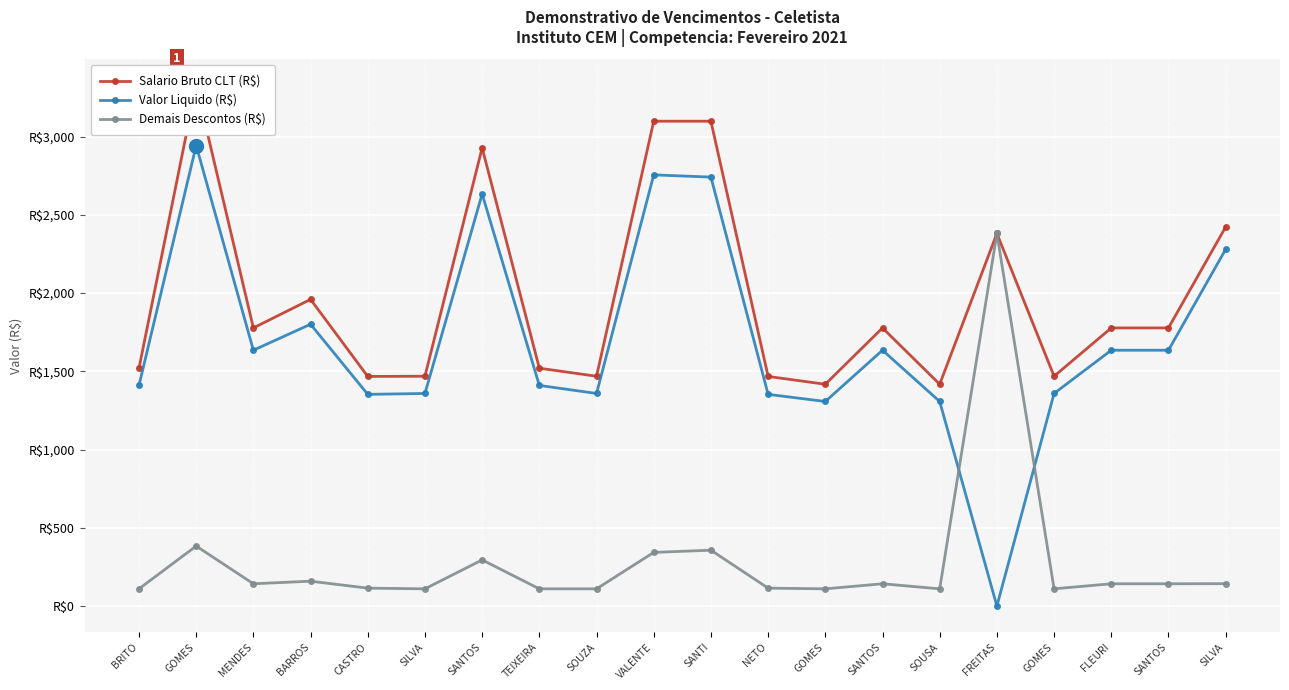

True or false: Valor Liquido (R$) has more than 0 interior local peaks.

True